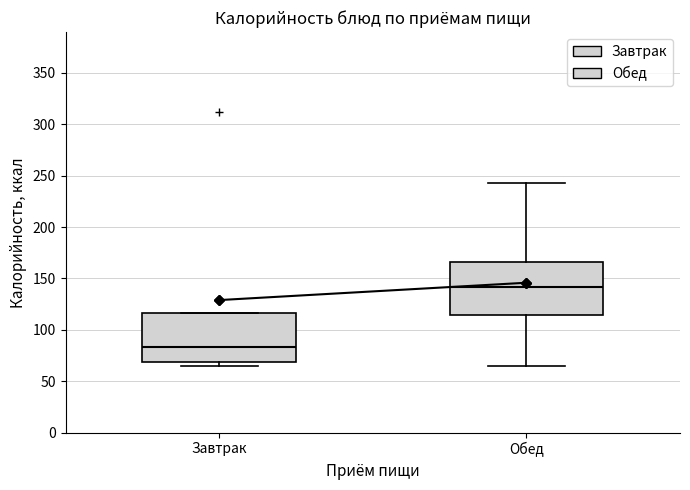

Where is the upper edge of the box for Обед on the y-axis? The values are not printed on the chart, so give them approximately, as read against the axis.

165